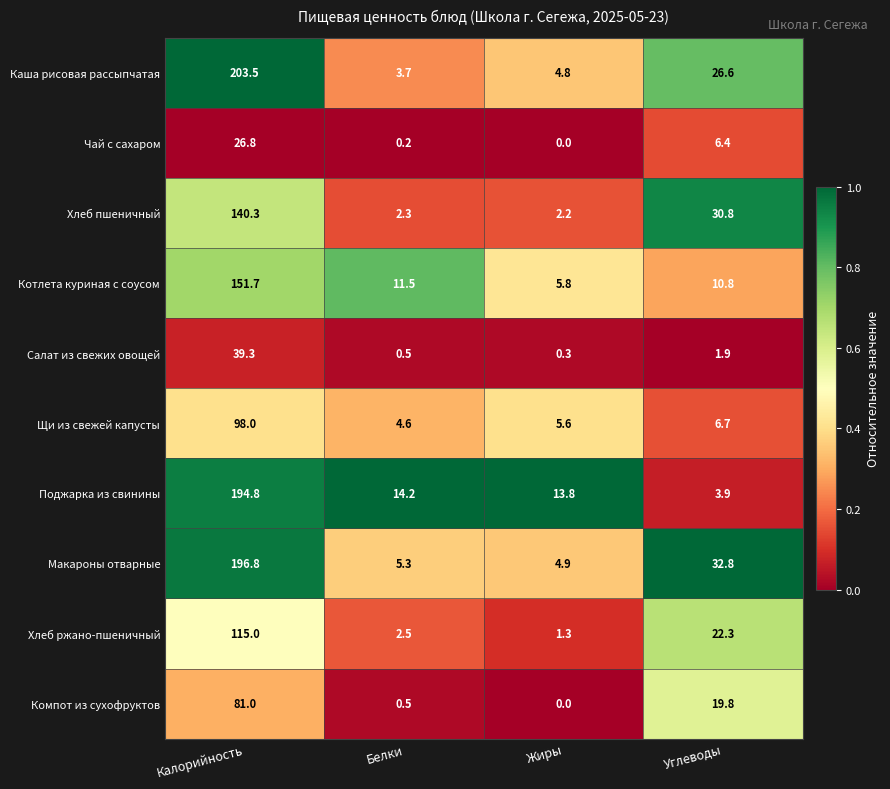

At which label is Макароны отварные closest to 100?

Углеводы